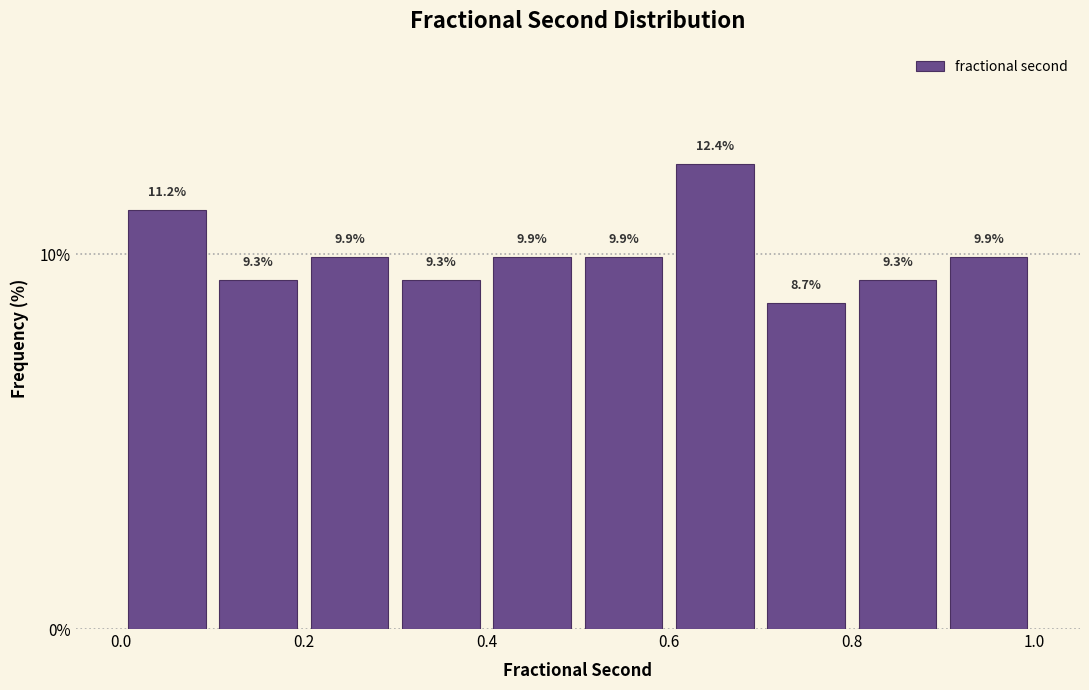

Which range on the x-axis has the tallest bar?

0.6 to 0.7